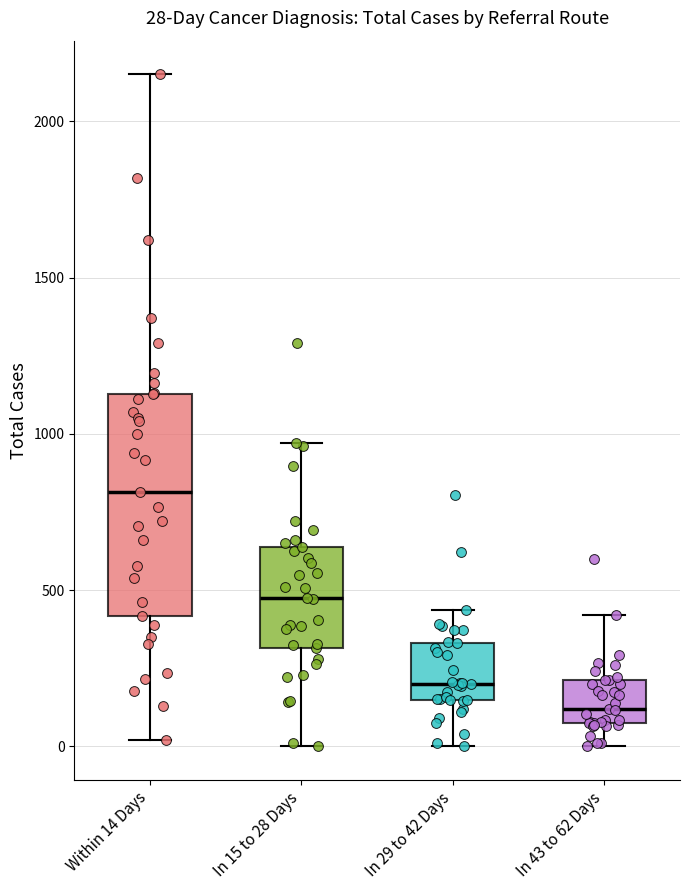

Which box's median line is the highest?

Within 14 Days